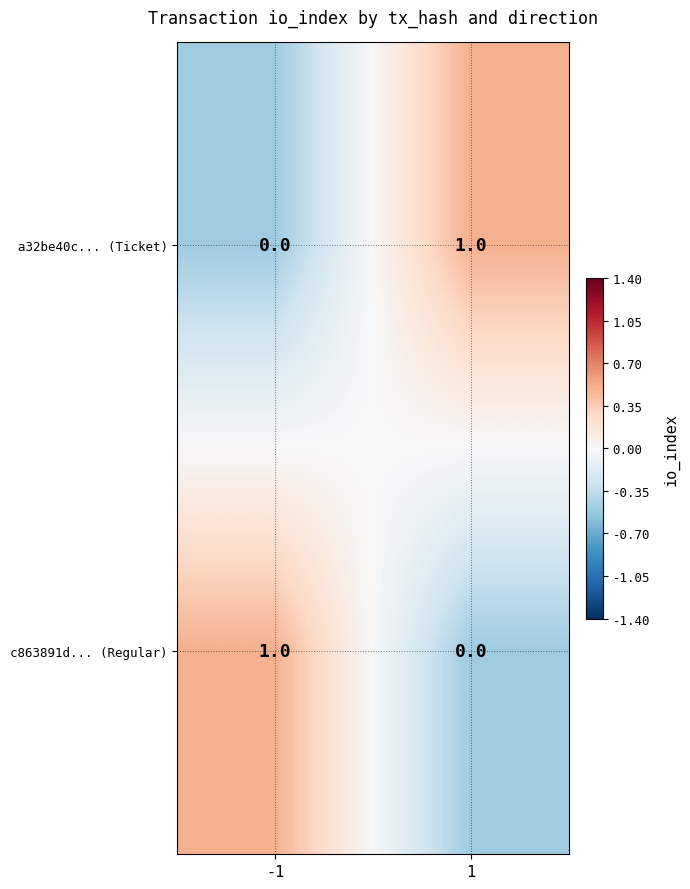

The value of a32be40c... (Ticket) at 1 is 2. True or false?

False